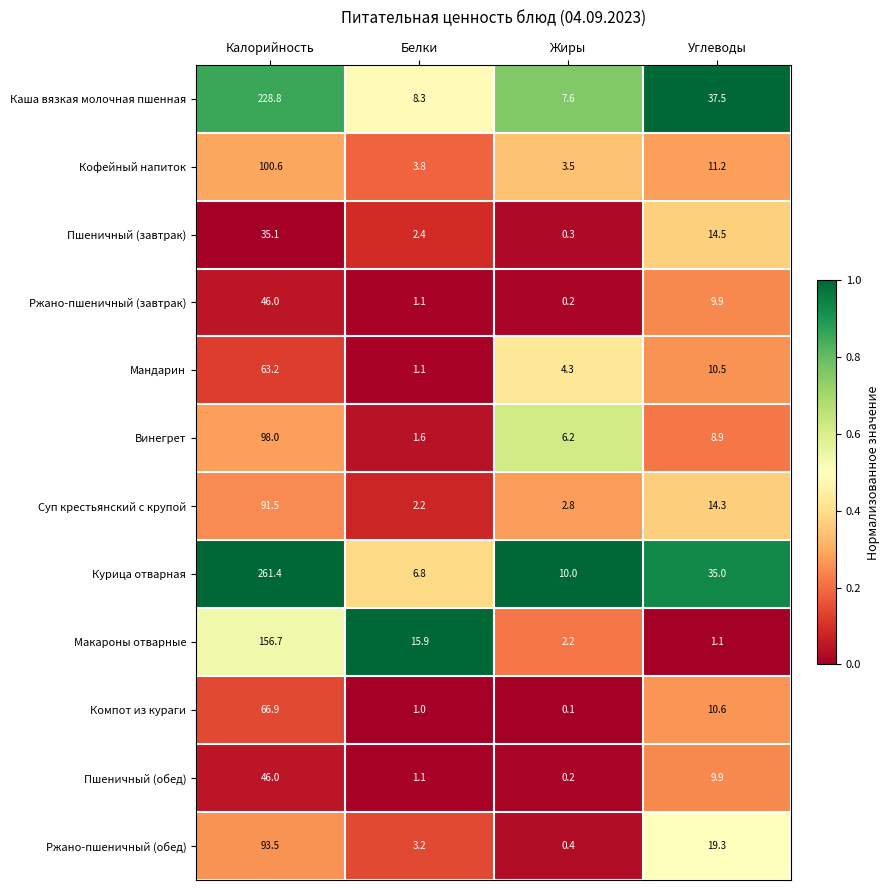

Which label corresponds to the smallest value in the chart?

Жиры